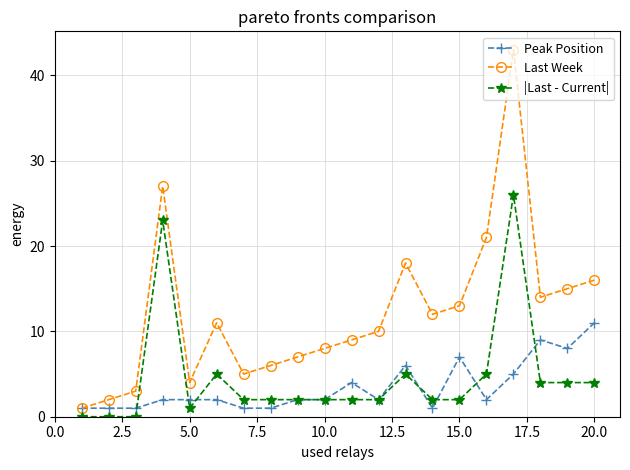

In Last Week, how many points are lower than both neighbors (excluding endpoints)?

4